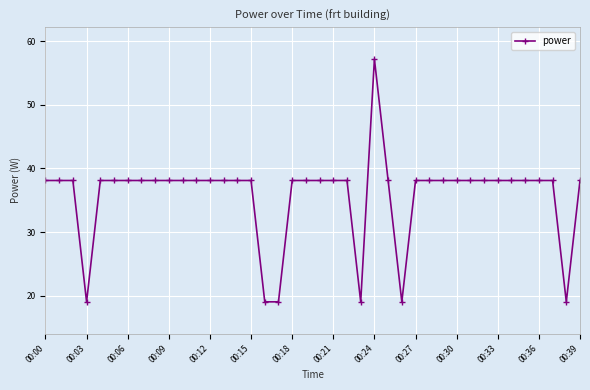

What is the greatest value displayed?

57.2